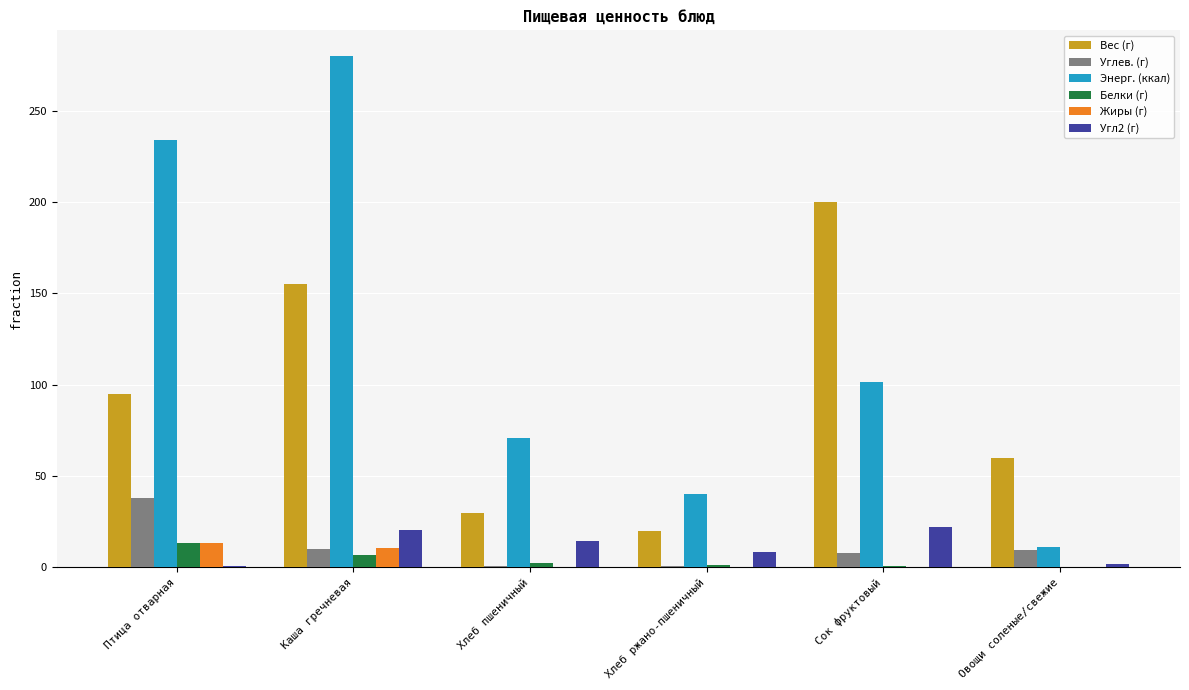

Is the value of Углев. (г) at Сок фруктовый greater than the value of Вес (г) at Каша гречневая?

No